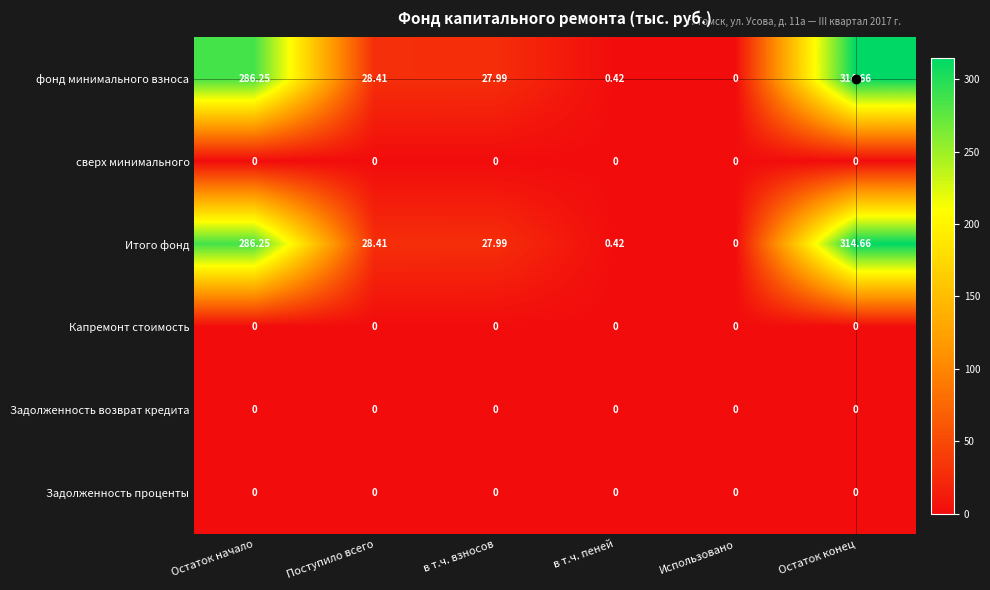

At how many categories does at least one series exceed 282?

2